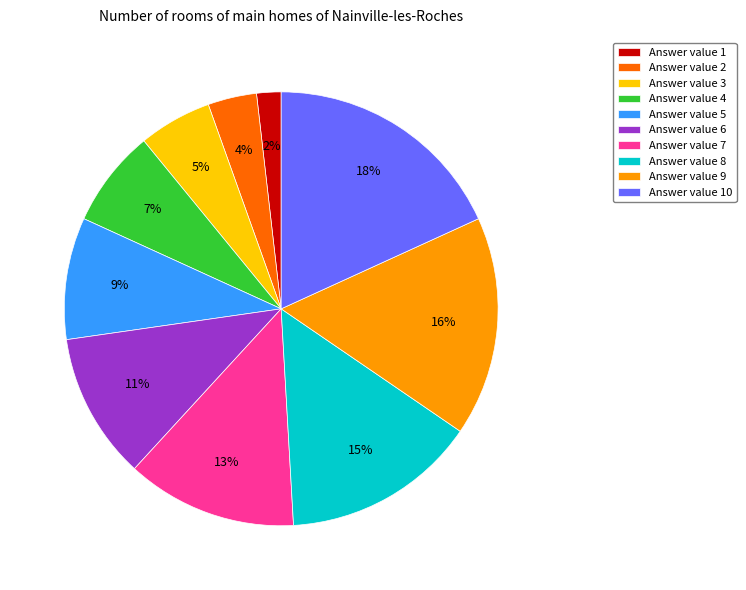

What percentage is the Answer value 2 slice, to the nearest percent?

4%